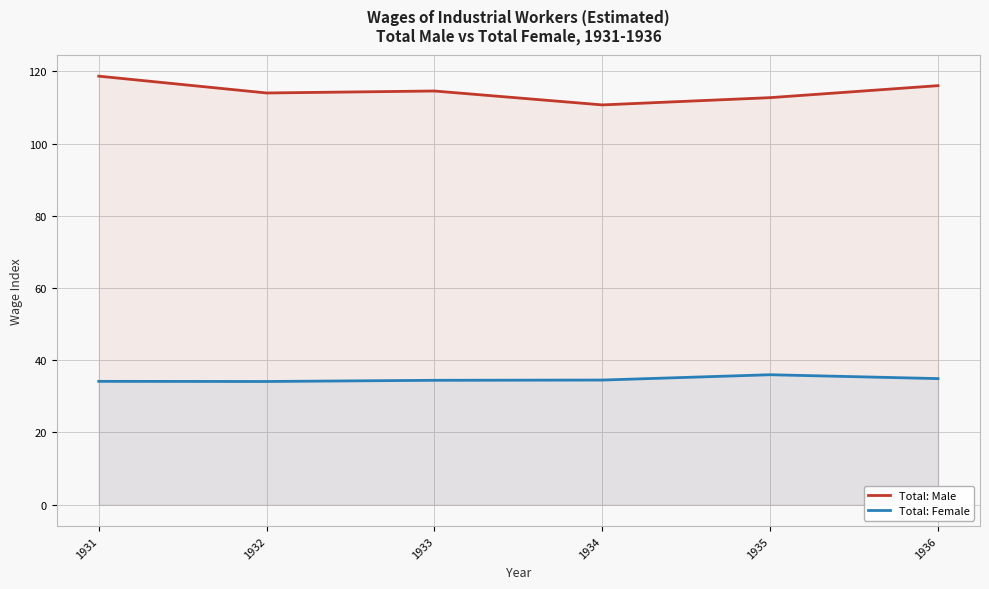

What are all the series names shown in the legend?

Total: Male, Total: Female